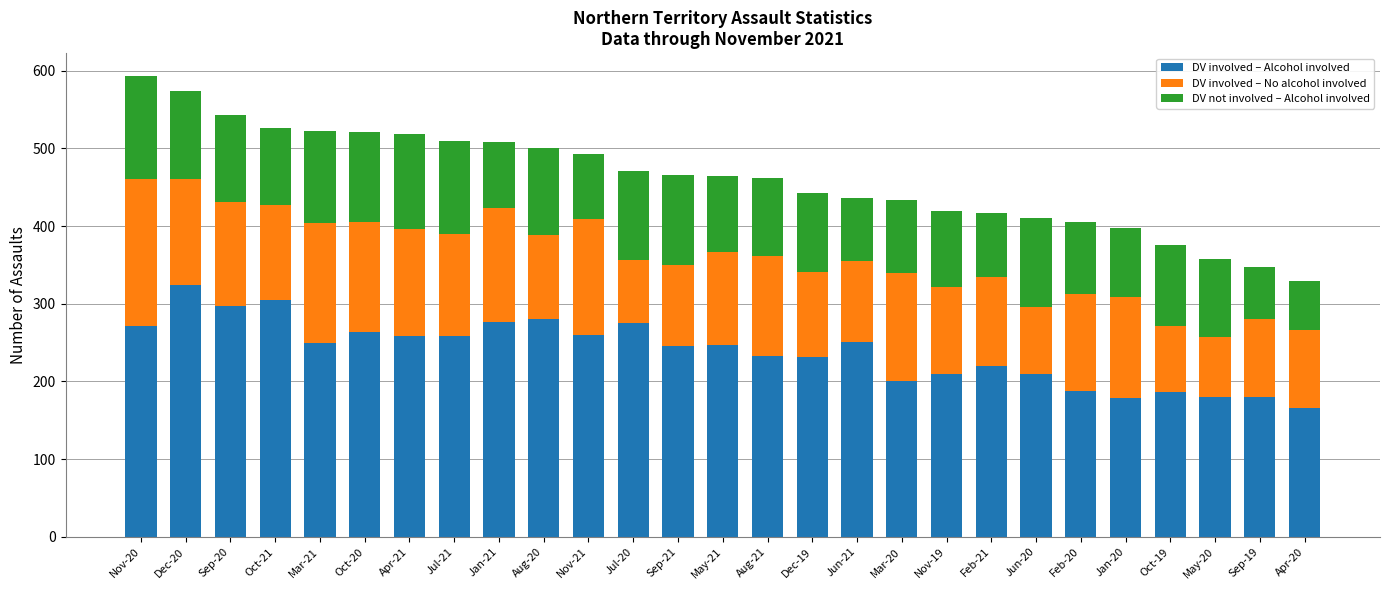

Is it true that DV involved – Alcohol involved equals 187 at Oct-19?

True